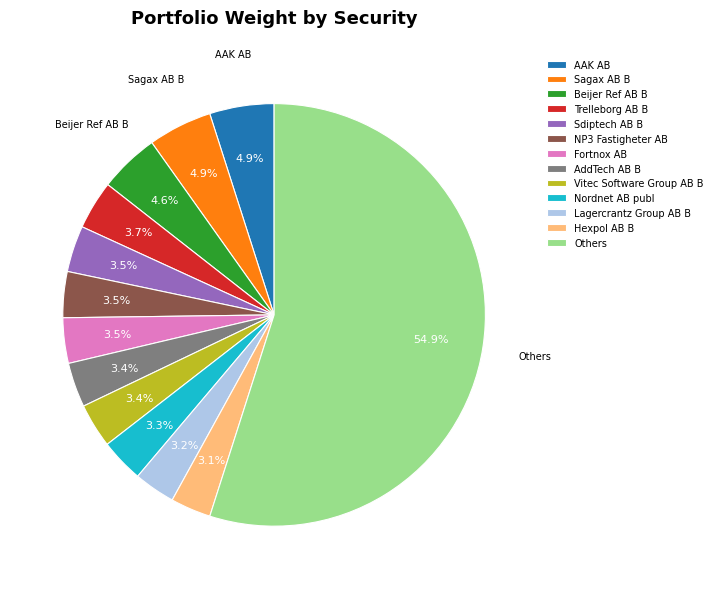

Which category has the biggest portion of the pie?

Others